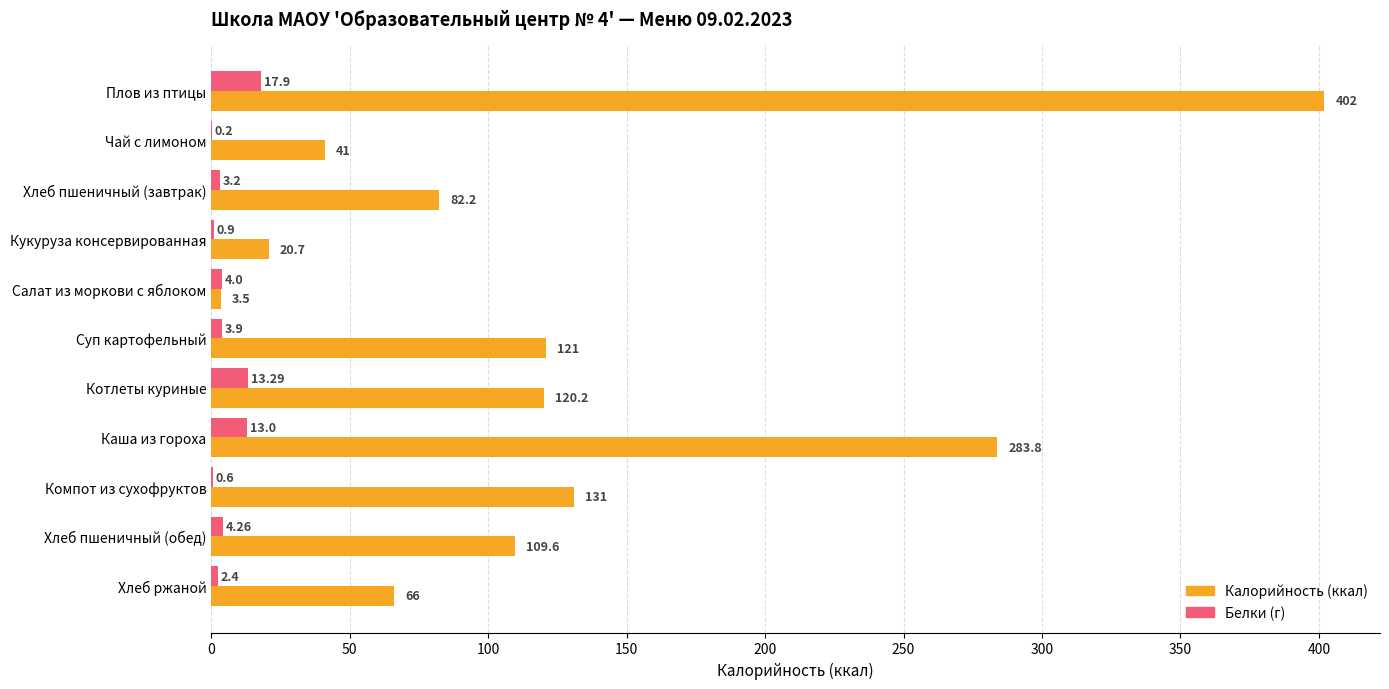

At which label is Белки (г) closest to 9?

Каша из гороха